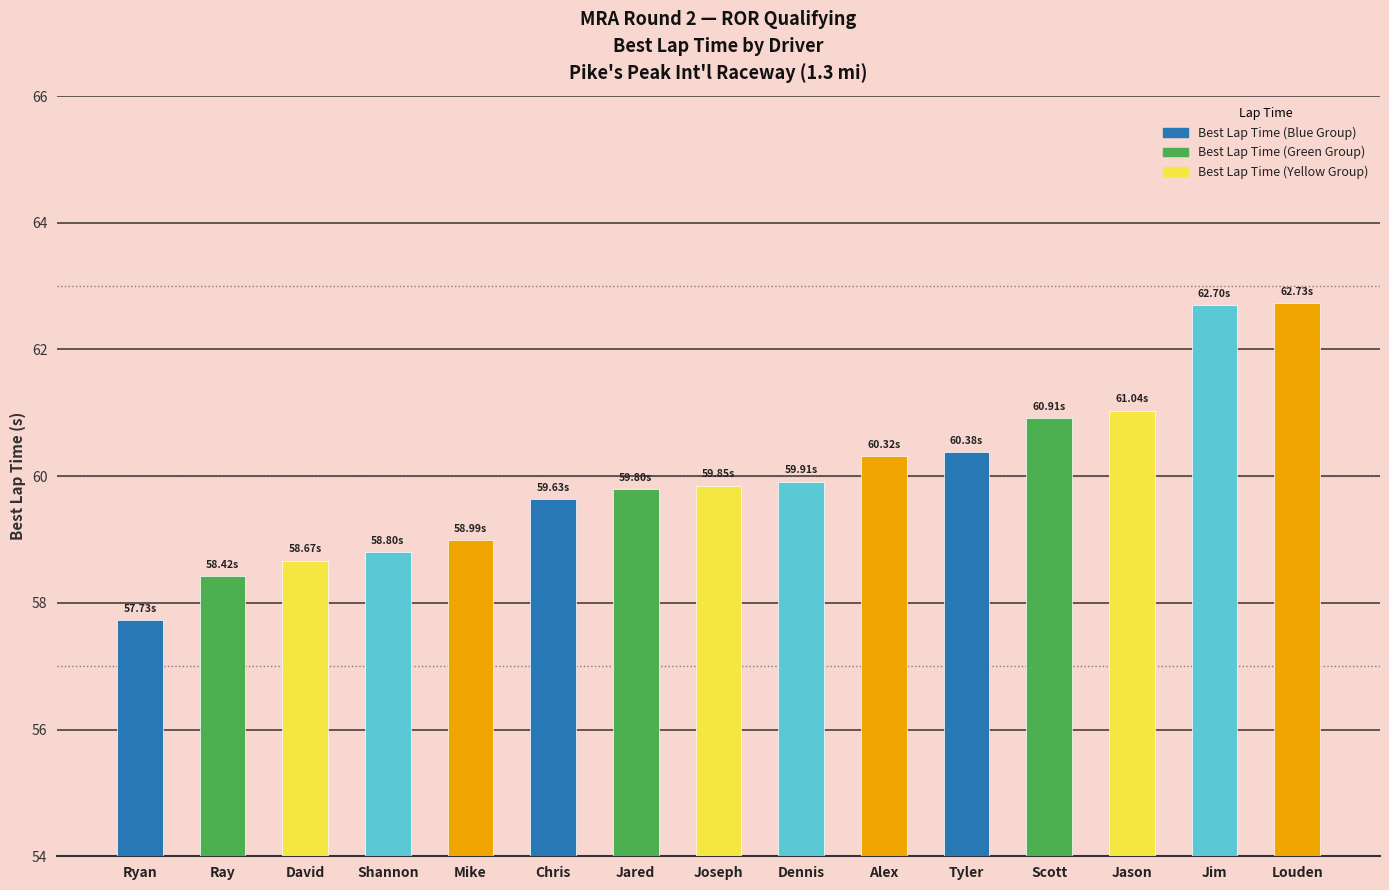

What is the greatest value displayed?

62.7